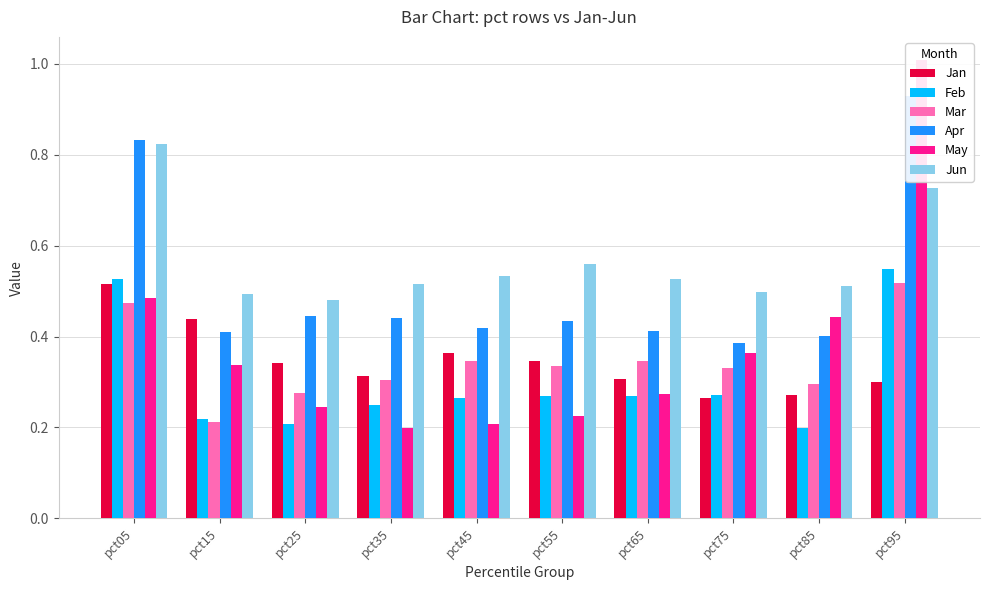

At which category is the sum across all series the highest?

pct95